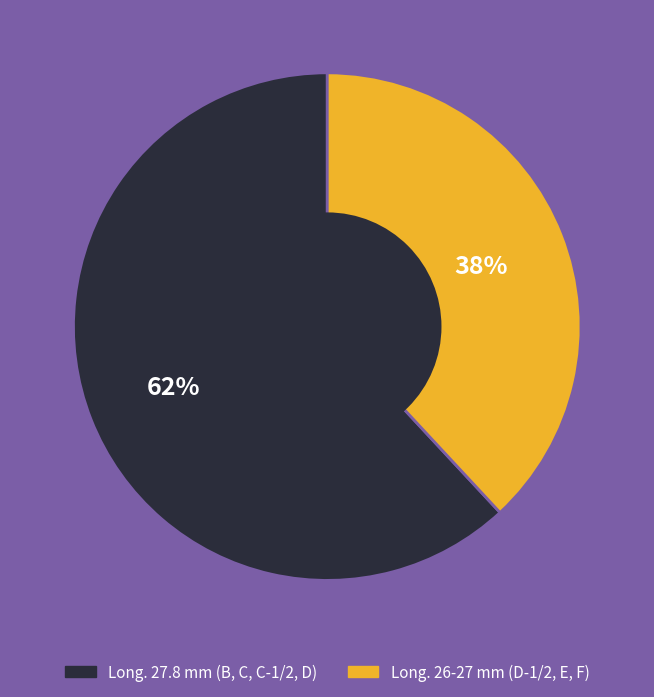

Does any single category account for the majority?

Yes